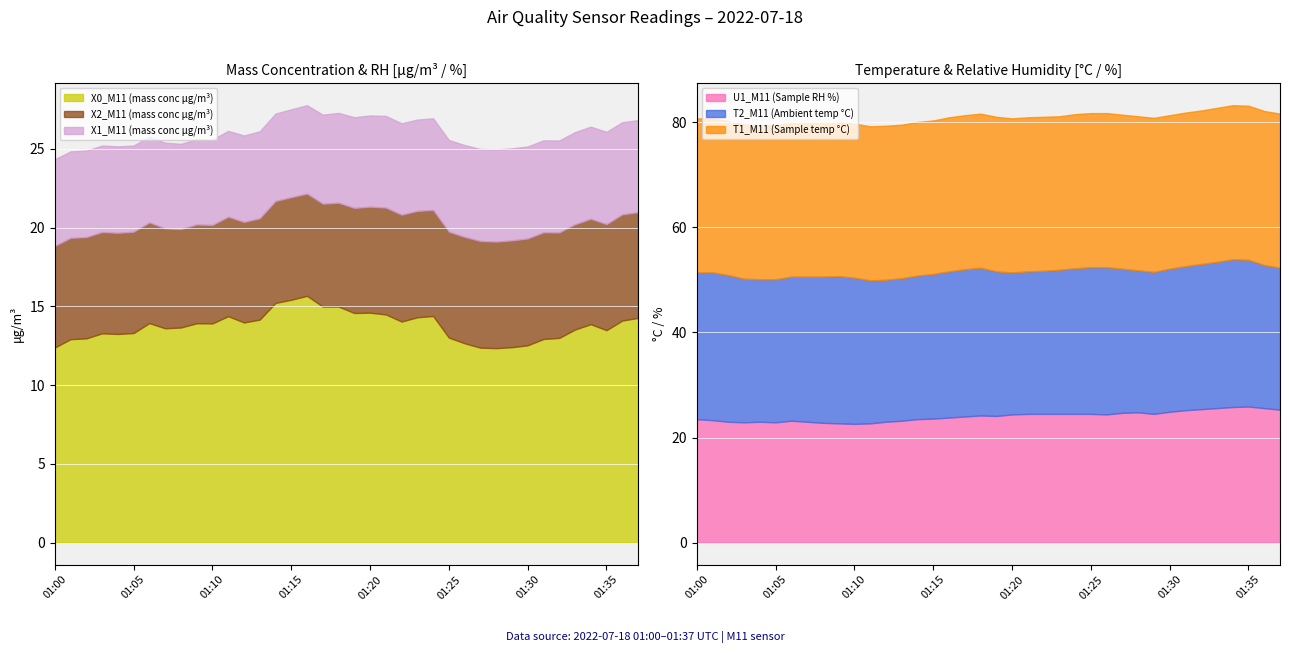

Reading left to right, what are all the values shown in this chart?

X0_M11 (mass conc μg/m³): 12.4	12.9	13.0	13.3	13.2	13.3	13.9	13.6	13.7	13.9	13.9	14.4	14.0	14.2	15.2	15.4	15.7	15.0	15.0	14.6	14.6	14.5	14.0	14.3	14.4	13.0	12.7	12.4	12.3	12.4	12.5	12.9	13.0	13.5	13.9	13.5	14.1	14.3
X2_M11 (mass conc μg/m³): 6.5	6.4	6.4	6.4	6.4	6.4	6.4	6.3	6.2	6.3	6.2	6.3	6.4	6.4	6.5	6.5	6.5	6.5	6.6	6.7	6.7	6.8	6.8	6.8	6.7	6.7	6.8	6.8	6.8	6.8	6.8	6.8	6.7	6.7	6.7	6.7	6.7	6.7
X1_M11 (mass conc μg/m³): 5.5	5.5	5.5	5.5	5.5	5.5	5.5	5.4	5.4	5.4	5.4	5.5	5.5	5.5	5.5	5.6	5.6	5.7	5.7	5.8	5.8	5.8	5.8	5.8	5.8	5.8	5.8	5.8	5.8	5.8	5.8	5.8	5.8	5.8	5.8	5.9	5.8	5.8
U1_M11 (Sample RH %): 23.5	23.3	23.0	22.9	23.0	22.9	23.2	23.0	22.8	22.7	22.6	22.7	23.0	23.2	23.5	23.6	23.8	24.0	24.2	24.1	24.4	24.5	24.5	24.5	24.5	24.5	24.4	24.7	24.8	24.5	24.9	25.2	25.4	25.6	25.8	25.9	25.6	25.3
T2_M11 (Ambient temp °C): 27.9	28.1	27.9	27.3	27.1	27.2	27.4	27.6	27.8	28.0	27.8	27.2	27.0	27.1	27.3	27.5	27.8	28.0	28.1	27.5	27.0	27.1	27.2	27.4	27.7	27.9	28.0	27.4	27.0	27.0	27.2	27.4	27.6	27.8	28.1	27.9	27.2	27.0
T1_M11 (Sample temp °C): 29.3	29.3	29.3	29.3	29.3	29.3	29.2	29.2	29.3	29.3	29.3	29.3	29.3	29.2	29.2	29.2	29.3	29.3	29.3	29.4	29.3	29.3	29.3	29.2	29.3	29.3	29.3	29.3	29.3	29.3	29.2	29.2	29.2	29.3	29.3	29.3	29.3	29.3